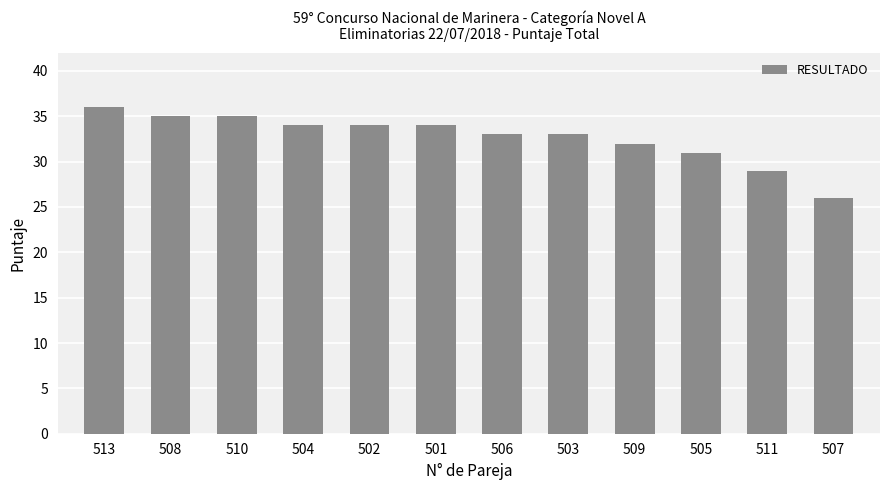

What is the greatest value displayed?

36